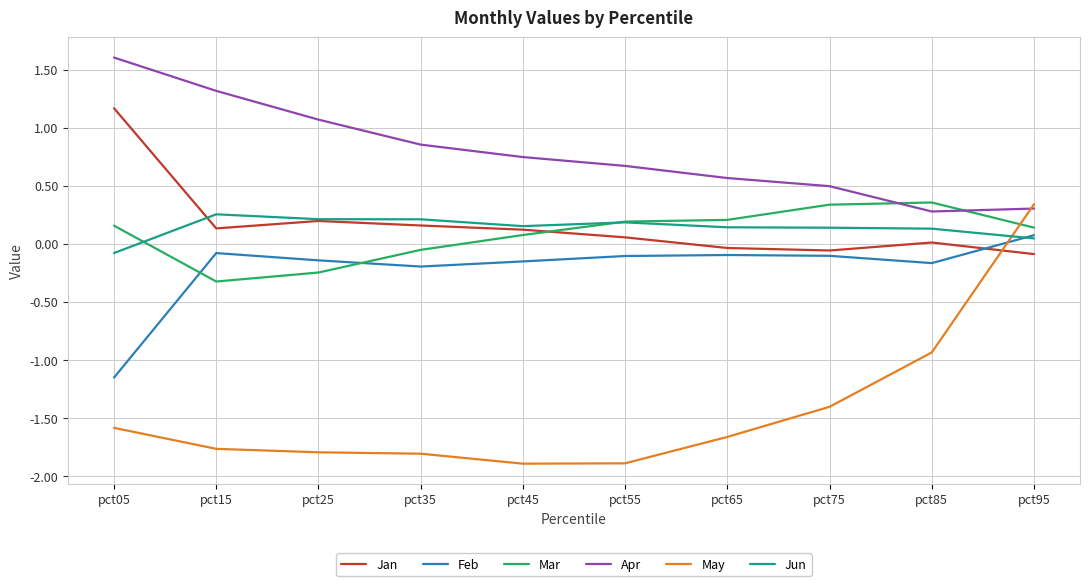

Does the chart display data point markers on the line(s)?

No